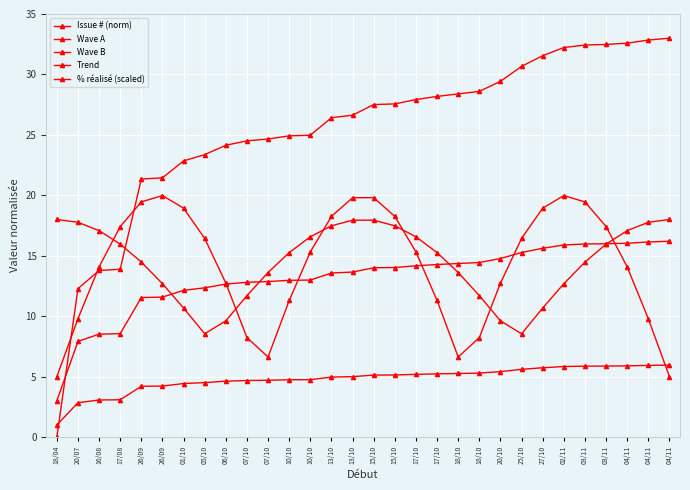

After their last crossing, which series has the higher values: Wave A or % réalisé (scaled)?

% réalisé (scaled)